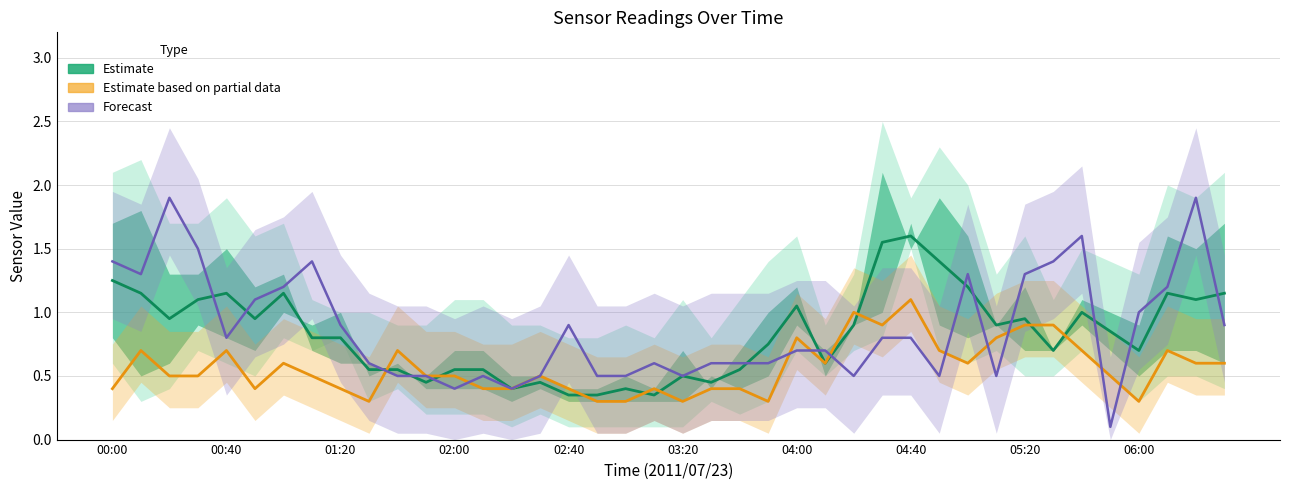

What is the highest value of the Forecast series?

1.9